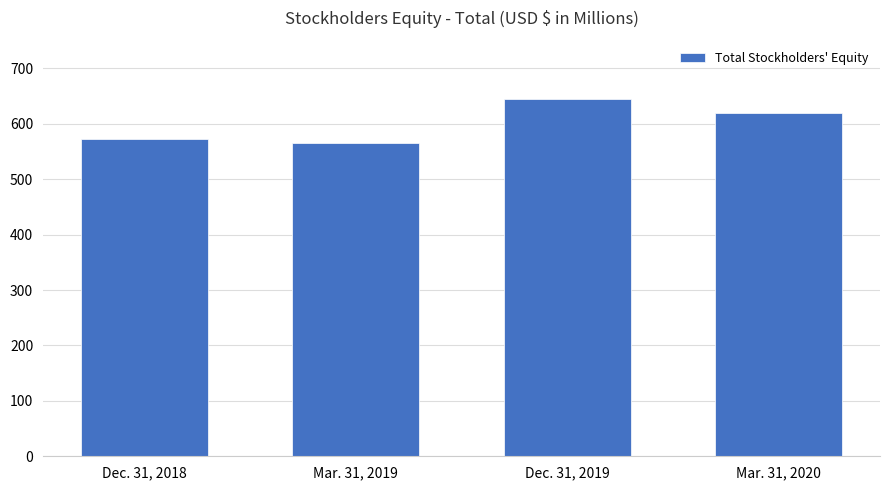

How many data points are less than 619?

2